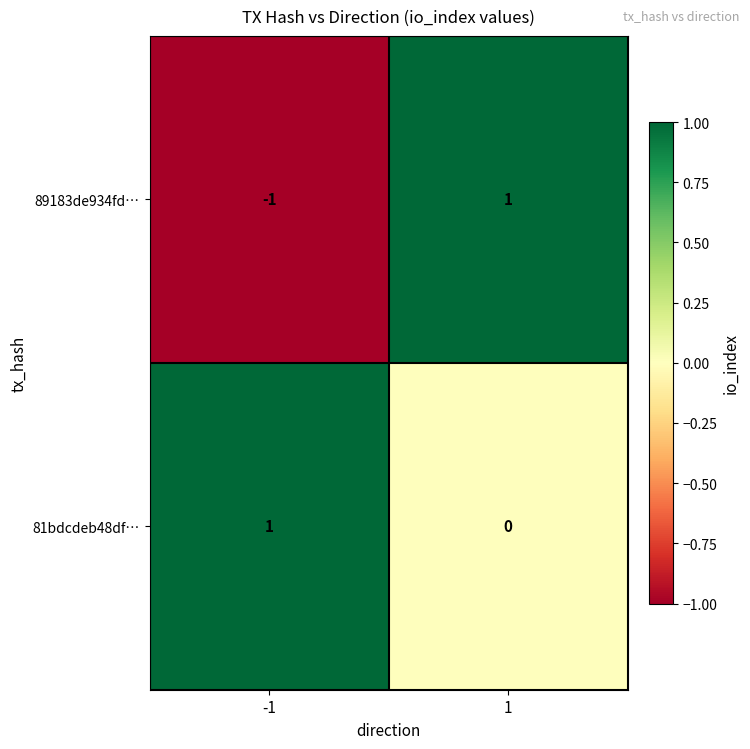

Reading left to right, list all the values displayed in this chart.

89183de934fd…: -1=-1	1=1
81bdcdeb48df…: -1=1	1=0